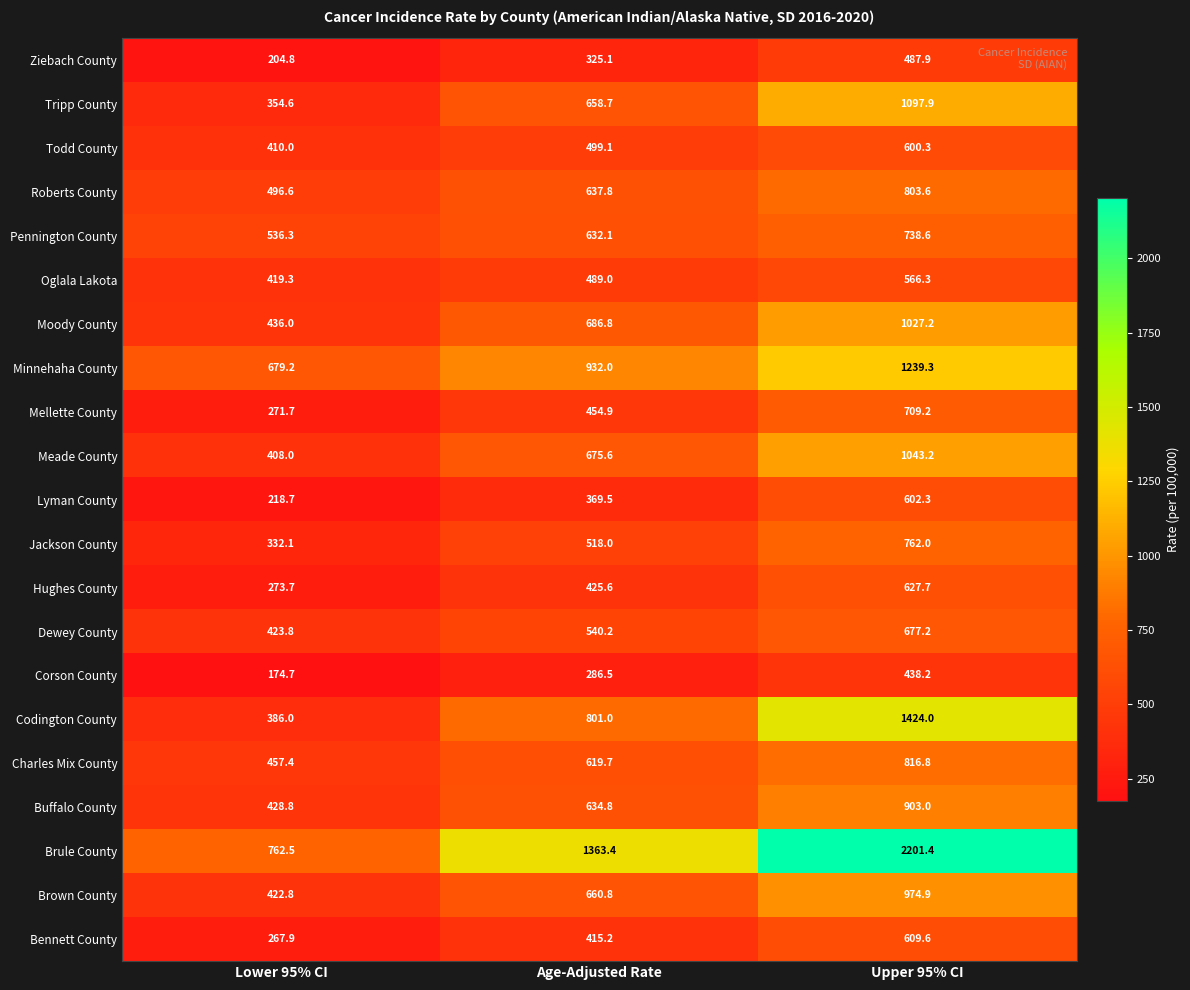

What is the spread (max minus min) of values at Lower 95% CI?

587.8